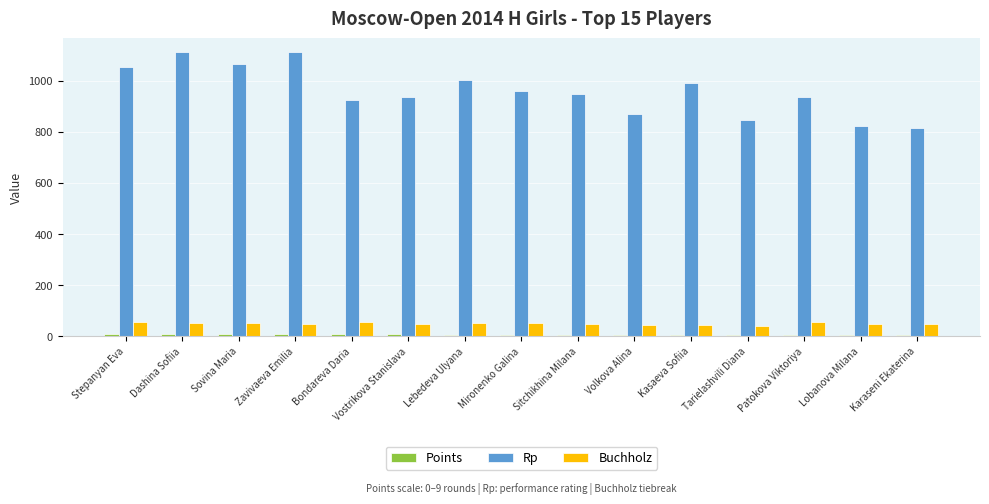

What is the label of the 6th bar from the left?

Vostrikova Stanislava